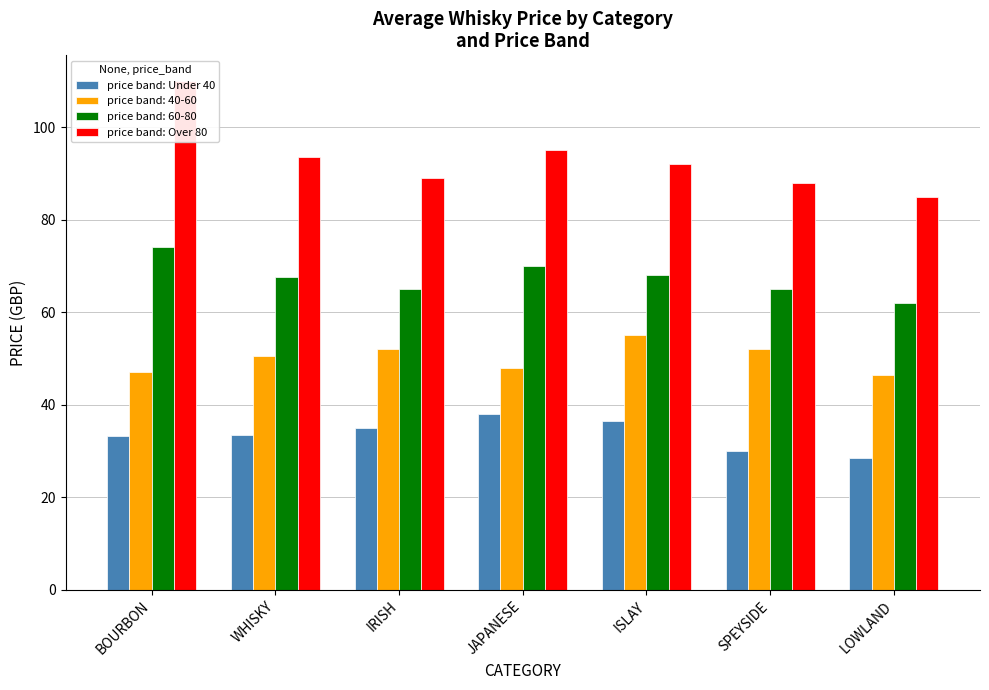

What position from the left is IRISH?

3